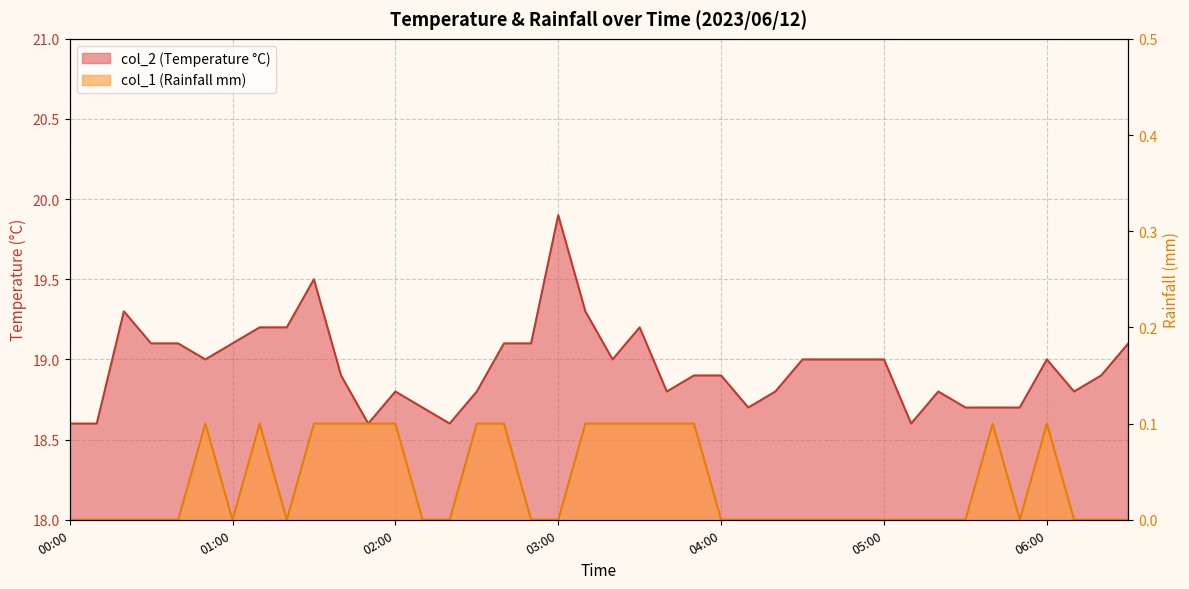

True or false: col_1 and col_2 intersect in this chart.

False